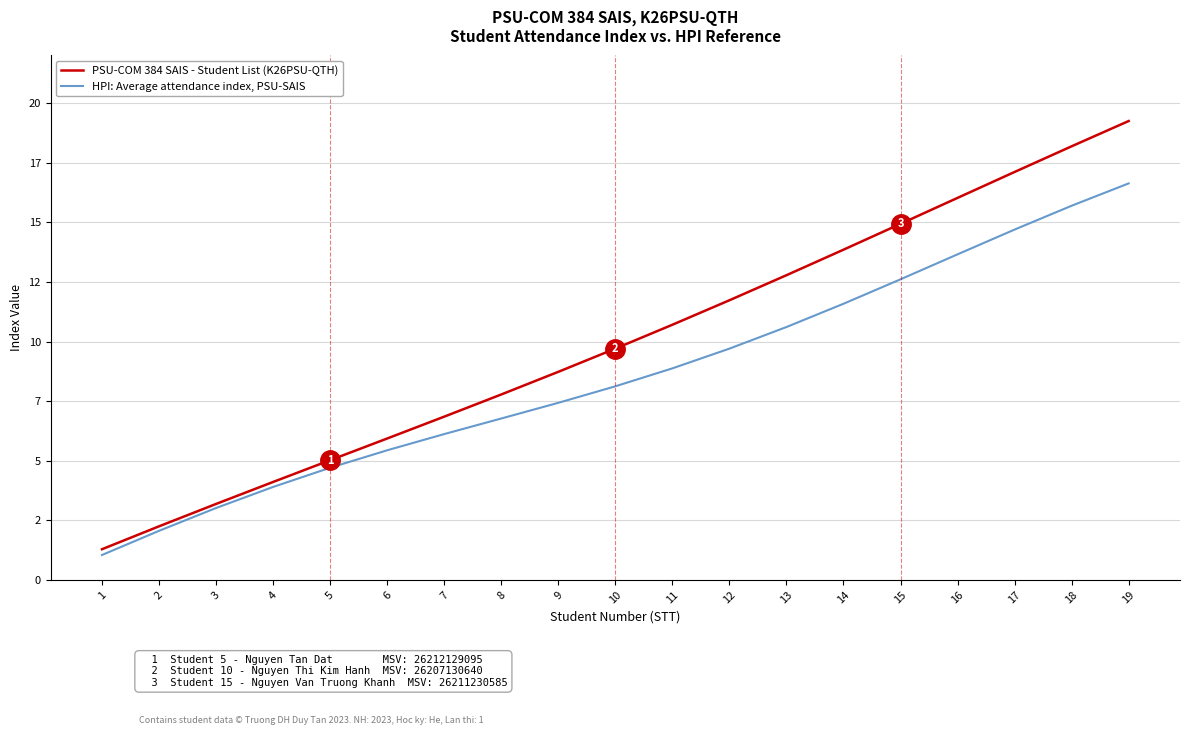

Which series has the largest total across all categories?

PSU-COM 384 SAIS - Student List (K26PSU-QTH)